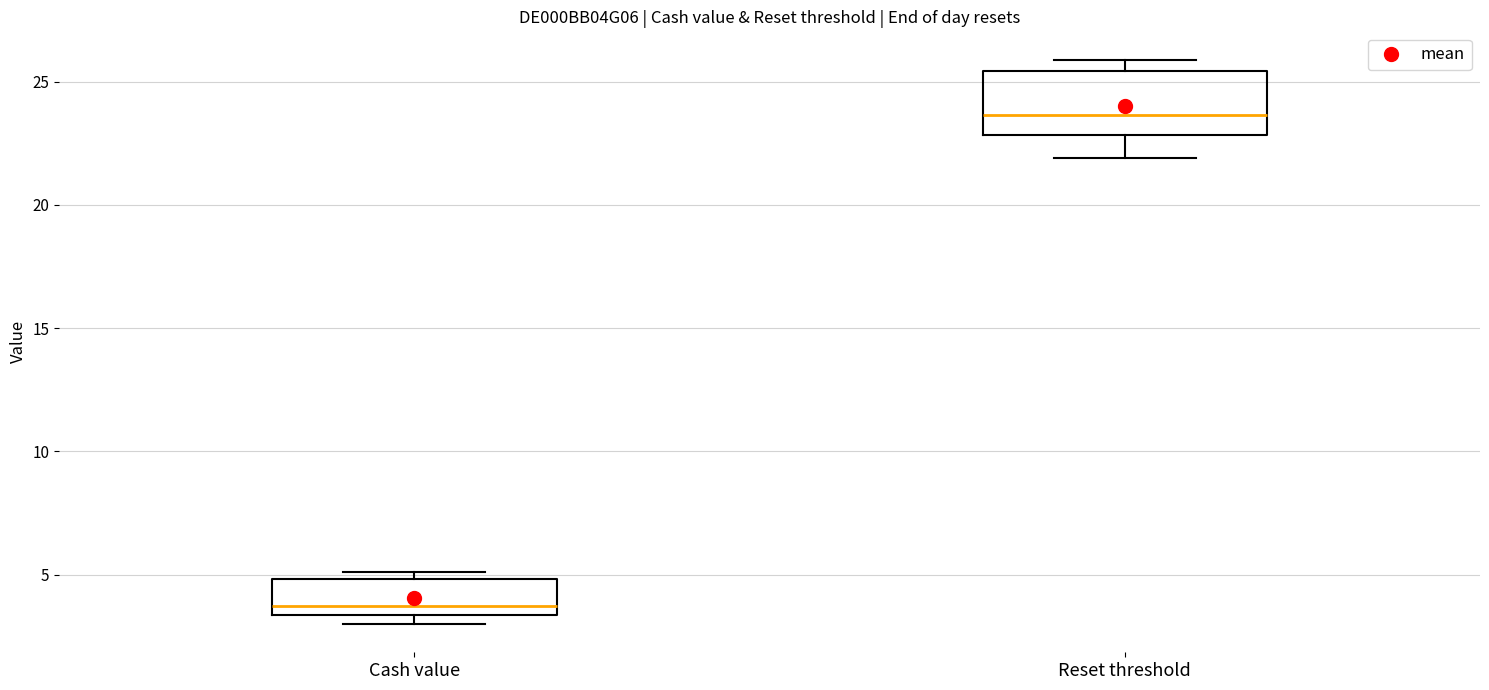

Where is the upper edge of the box for Cash value on the y-axis? The values are not printed on the chart, so give them approximately, as read against the axis.

5.0